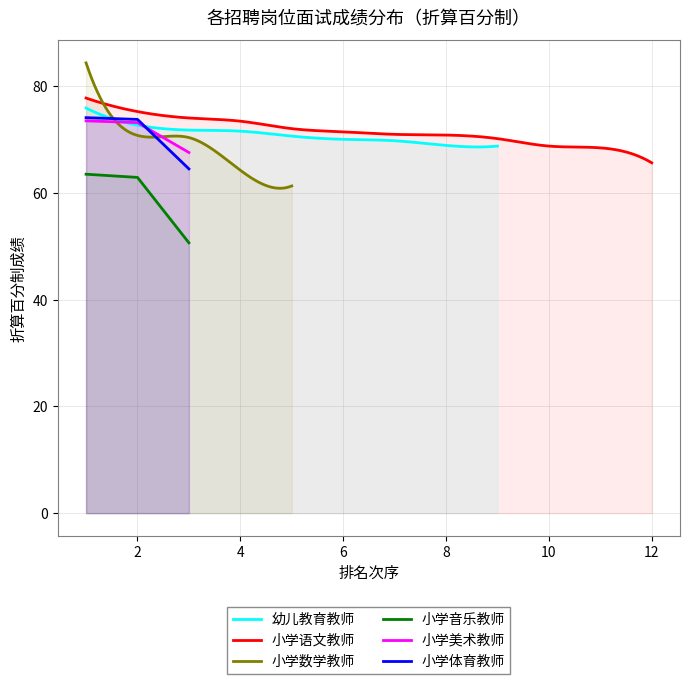

What is the value of the 小学美术教师 point at the 3rd from the left?

67.6